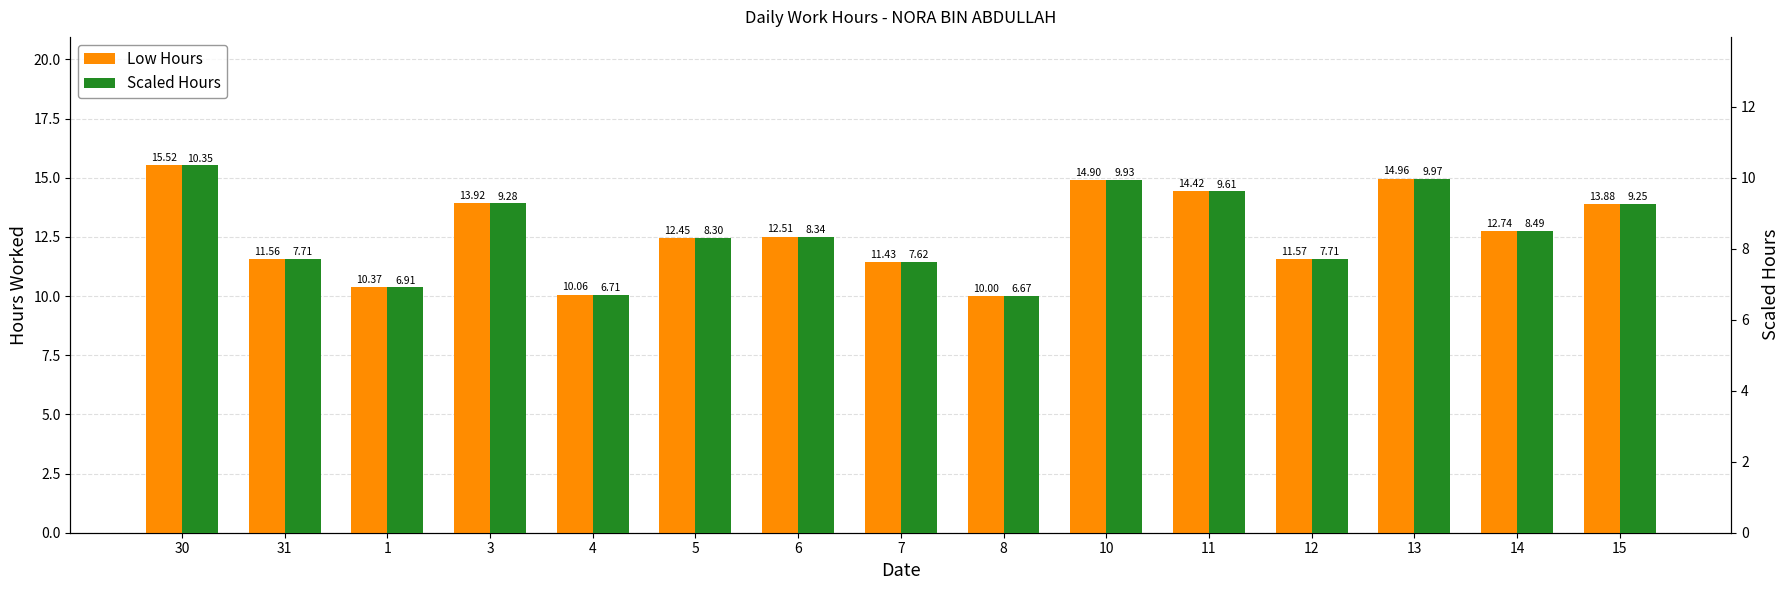

True or false: Scaled Hours has a value of 11.8 at 4.

False